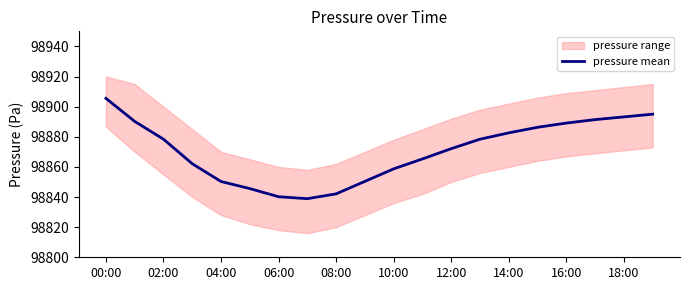

What is the minimum value shown in the chart?

98838.9